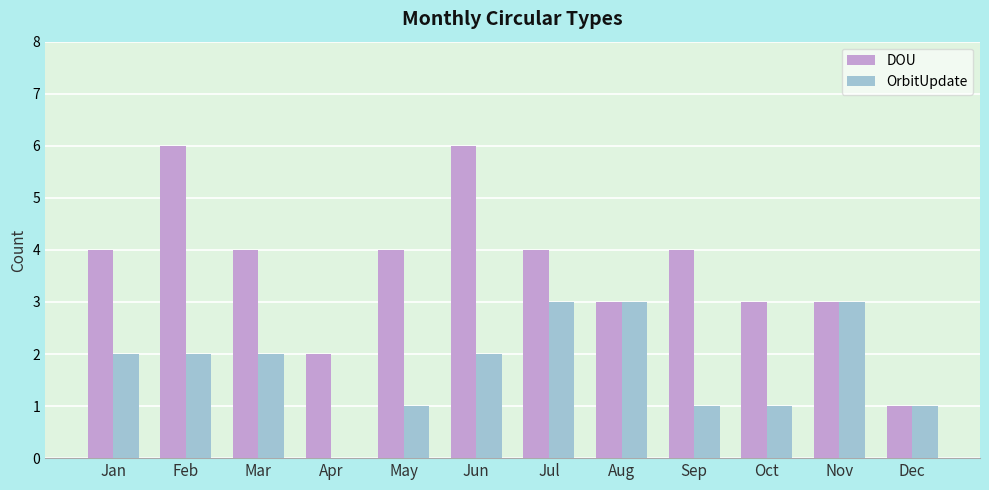

Which series changed the most between Feb and Aug?

DOU